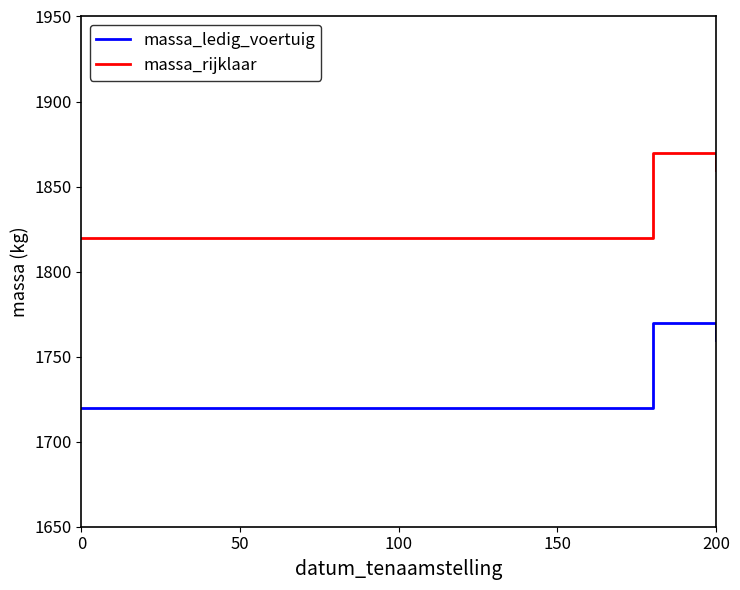

Rank the series by their maximum value, from highest to lowest.

massa_rijklaar, massa_ledig_voertuig